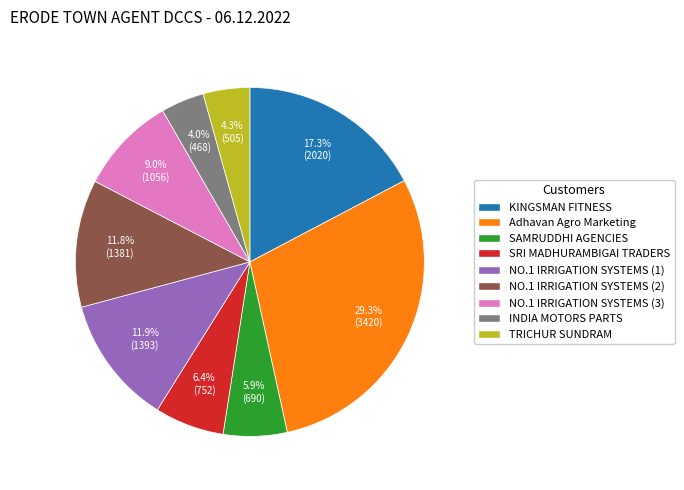

To the nearest percent, what is the difference between the largest and smallest slice percentages?

25%